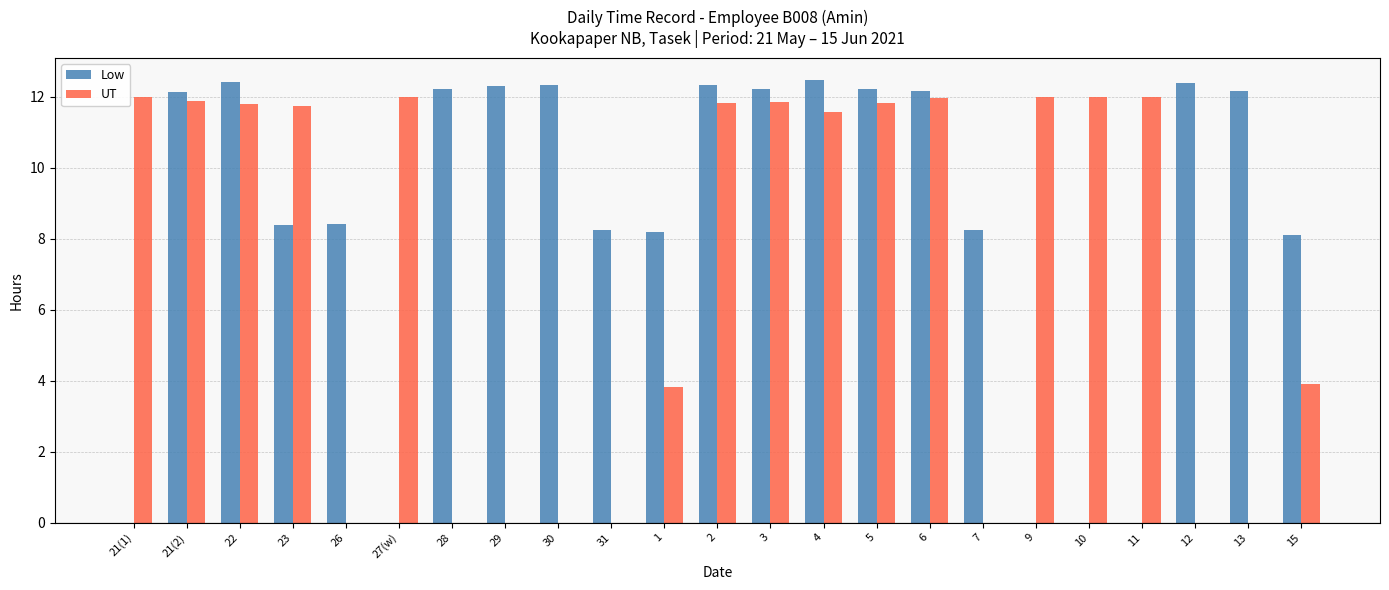

The UT series shows 12.0 at 27(w). True or false?

True